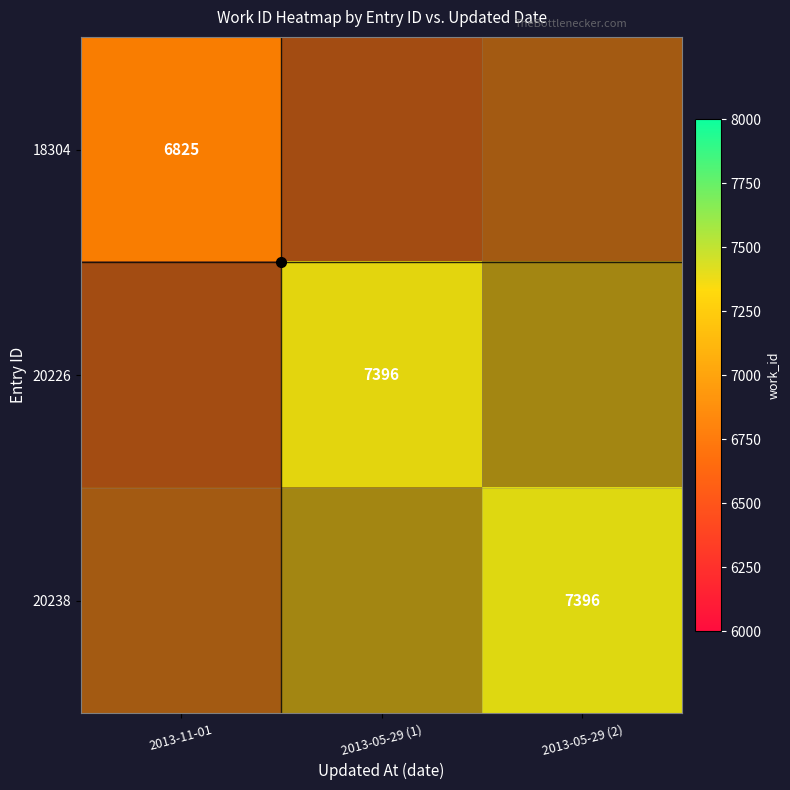

Is it true that 18304 equals 6825.0 at 2013-11-01?

True